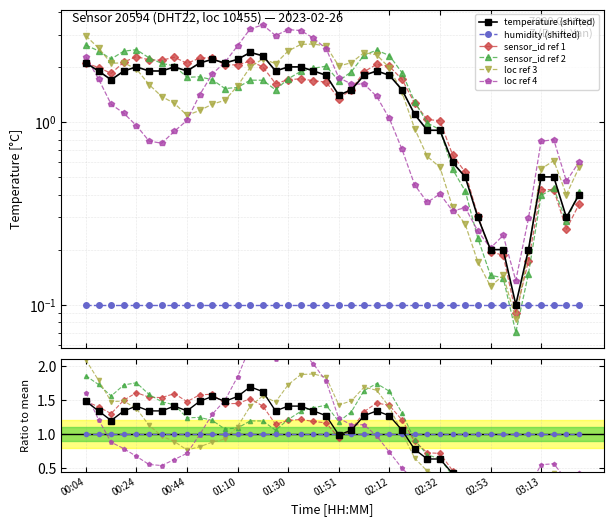

What is the value of the 26th point from the left?

1.5